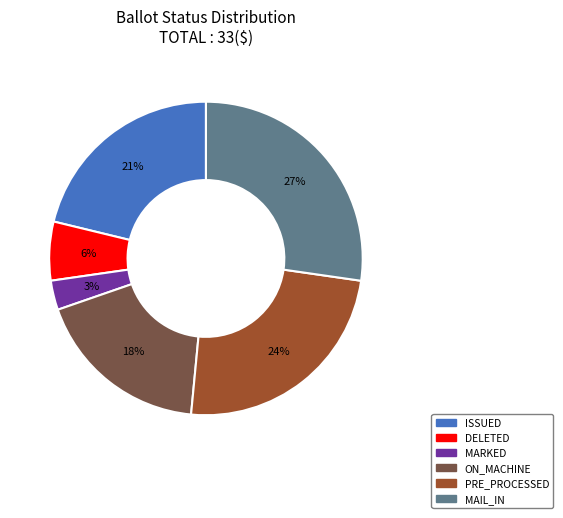

To the nearest percent, what is the average slice percentage?

17%